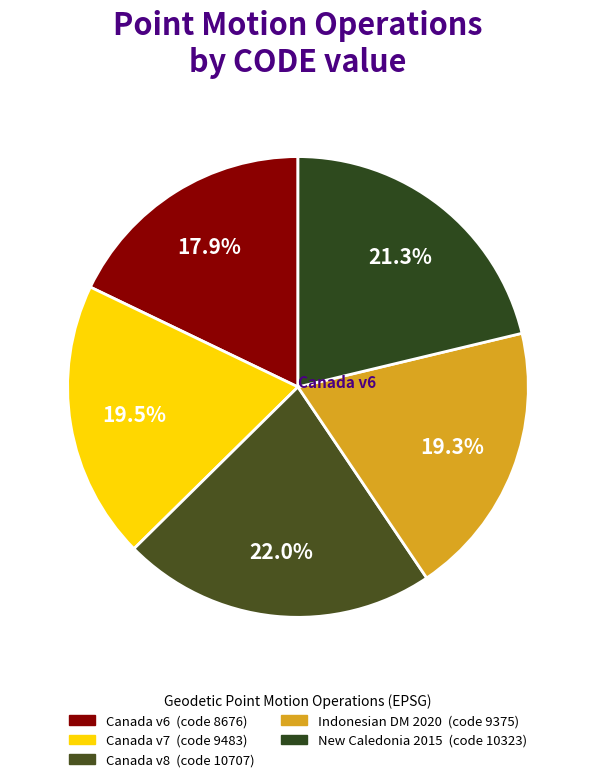

Rank the categories by value from highest to lowest.

Canada velocity grid v8, New Caledonia velocity model 2015, Canada velocity grid v7, Indonesian Deformation Model 2020, Canada velocity grid v6